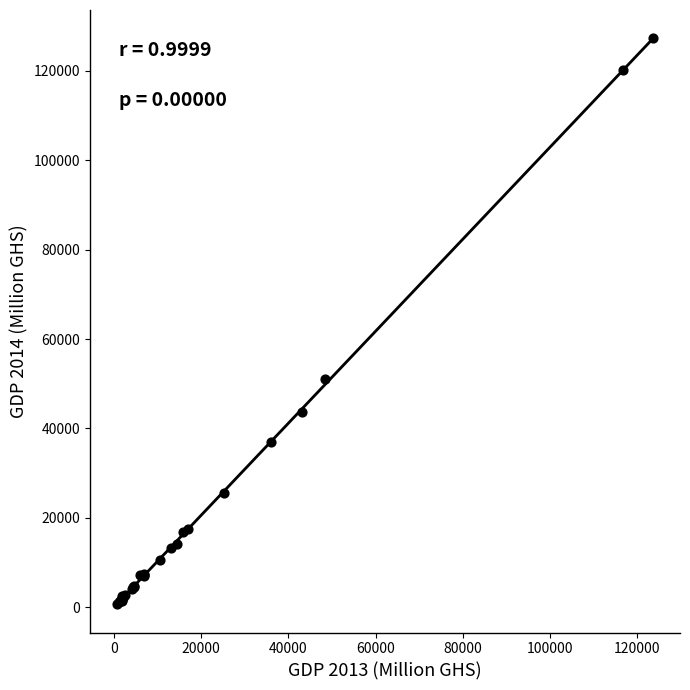

What Y value in the scatter plot is closest to 63976?

51016.8